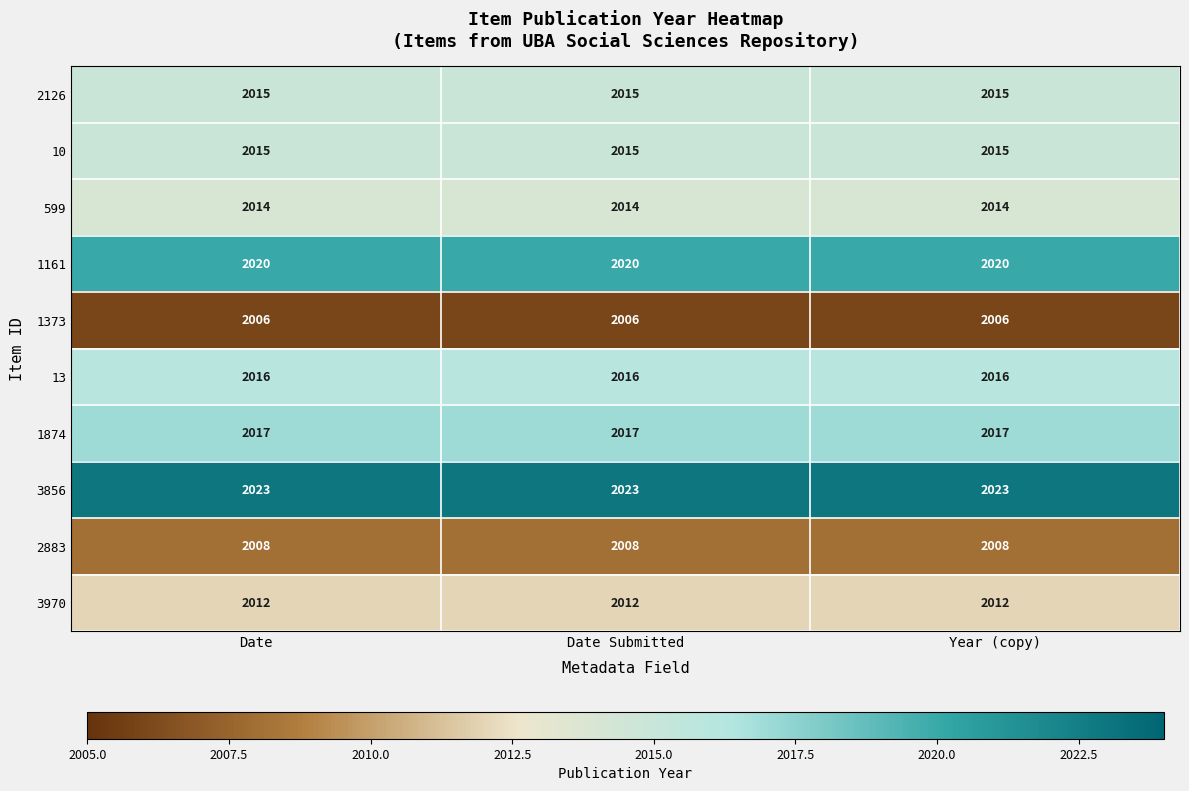

What is the highest value of the 2126 series?

2015